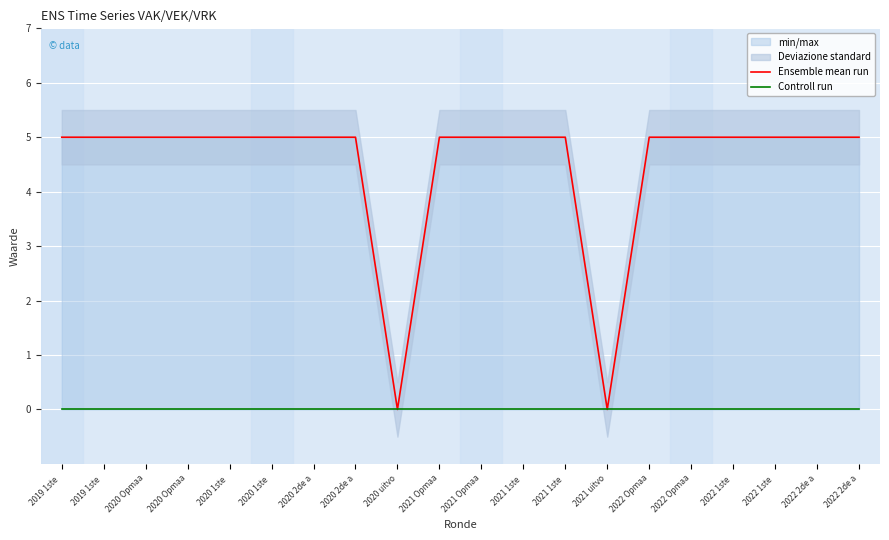

Reading left to right, transcribe all the data shown in this chart.

Ensemble mean run: 2019 1ste =5	2019 1ste =5	2020 Opmaa=5	2020 Opmaa=5	2020 1ste =5	2020 1ste =5	2020 2de a=5	2020 2de a=5	2020 uitvo=0	2021 Opmaa=5	2021 Opmaa=5	2021 1ste =5	2021 1ste =5	2021 uitvo=0	2022 Opmaa=5	2022 Opmaa=5	2022 1ste =5	2022 1ste =5	2022 2de a=5	2022 2de a=5
Controll run: 2019 1ste =0	2019 1ste =0	2020 Opmaa=0	2020 Opmaa=0	2020 1ste =0	2020 1ste =0	2020 2de a=0	2020 2de a=0	2020 uitvo=0	2021 Opmaa=0	2021 Opmaa=0	2021 1ste =0	2021 1ste =0	2021 uitvo=0	2022 Opmaa=0	2022 Opmaa=0	2022 1ste =0	2022 1ste =0	2022 2de a=0	2022 2de a=0